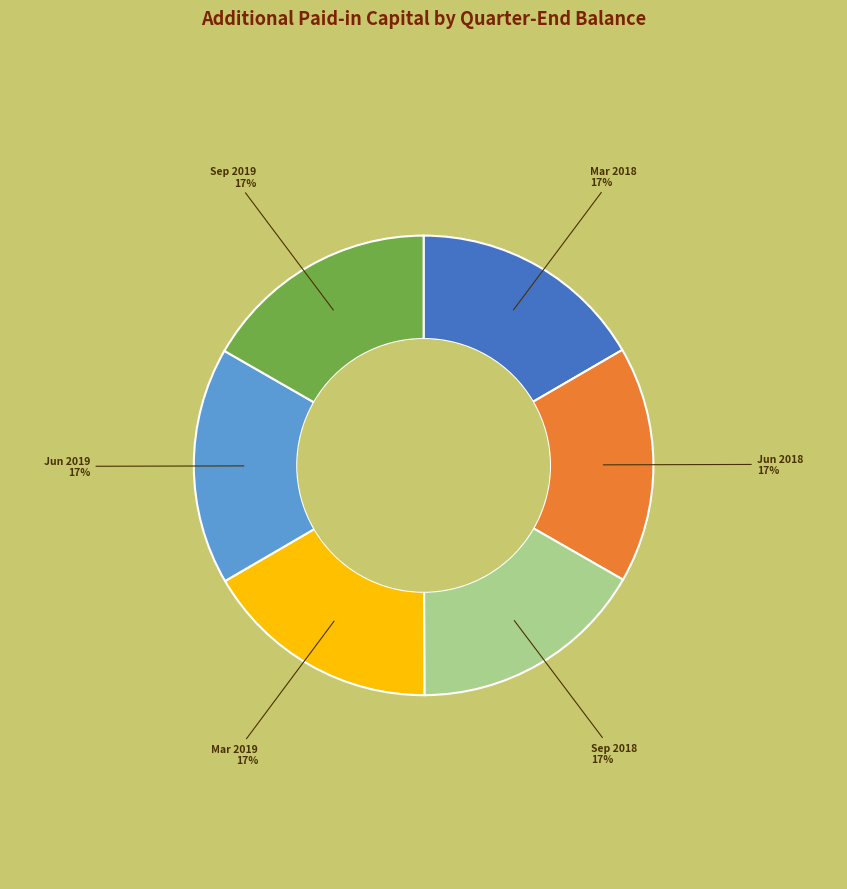

Count the number of slices in the pie.

6